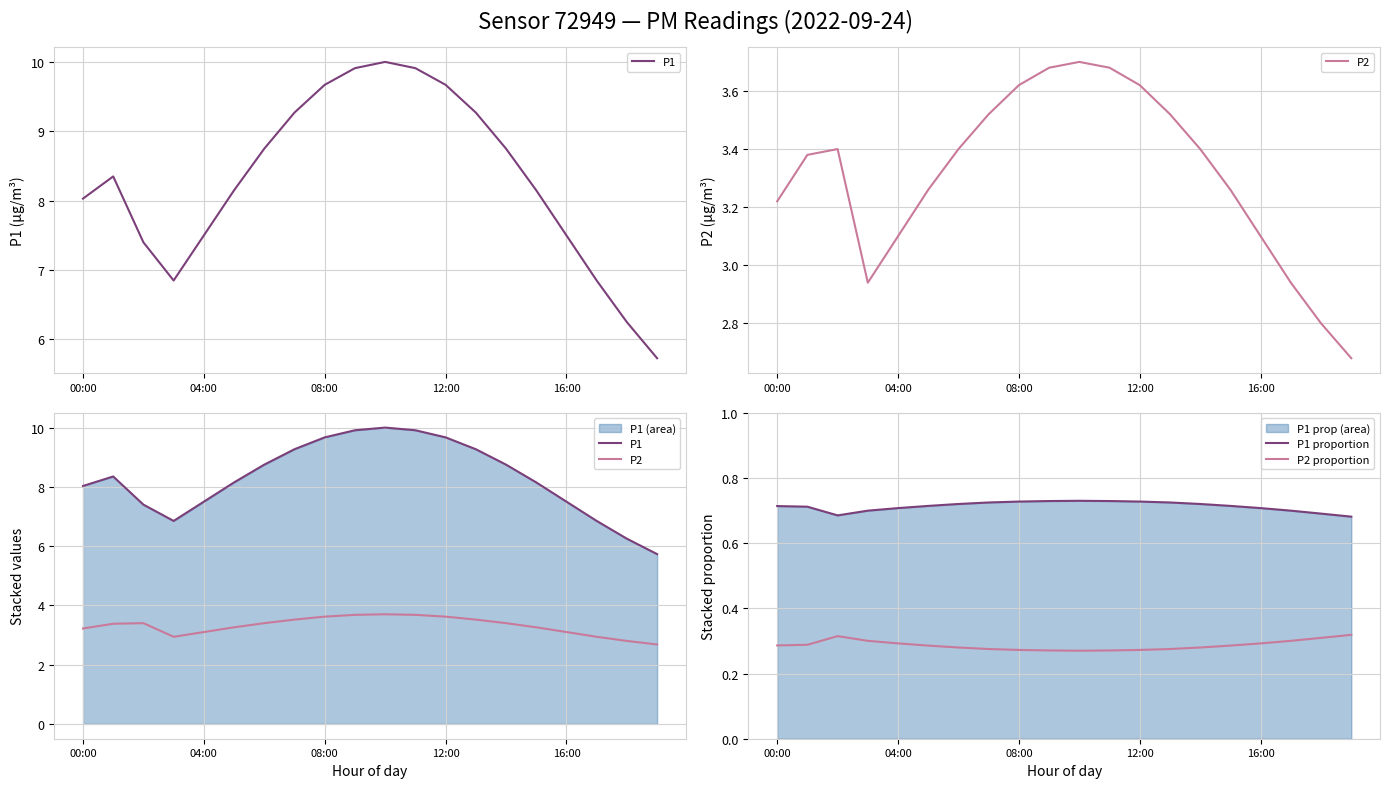

In P2 proportion, how many points are higher than both neighbors (excluding endpoints)?

1